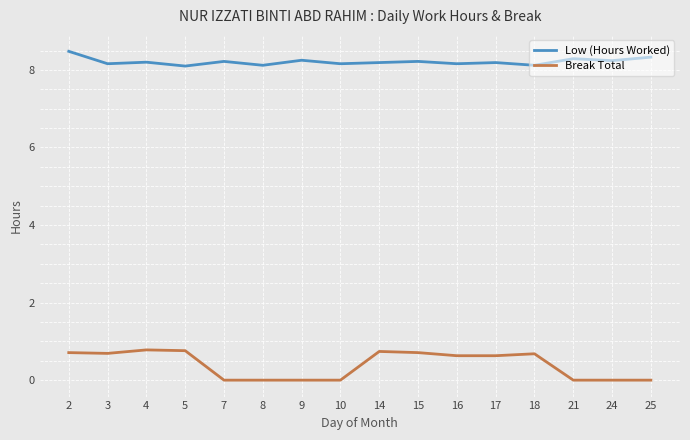

True or false: Low (Hours Worked) and Break Total intersect in this chart.

False